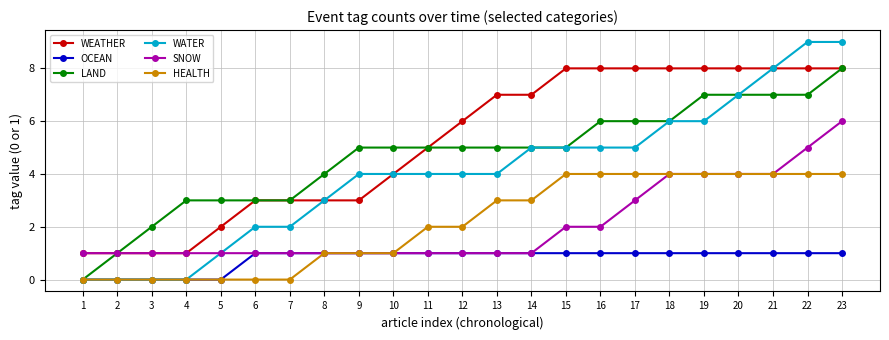

True or false: WATER has a value of 4 at 12.

True